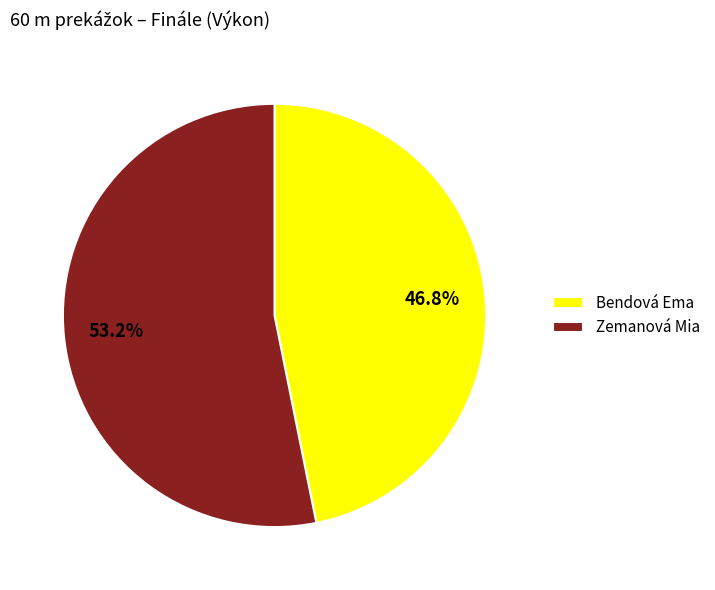

True or false: Zemanová Mia accounts for 47% of the total.

False